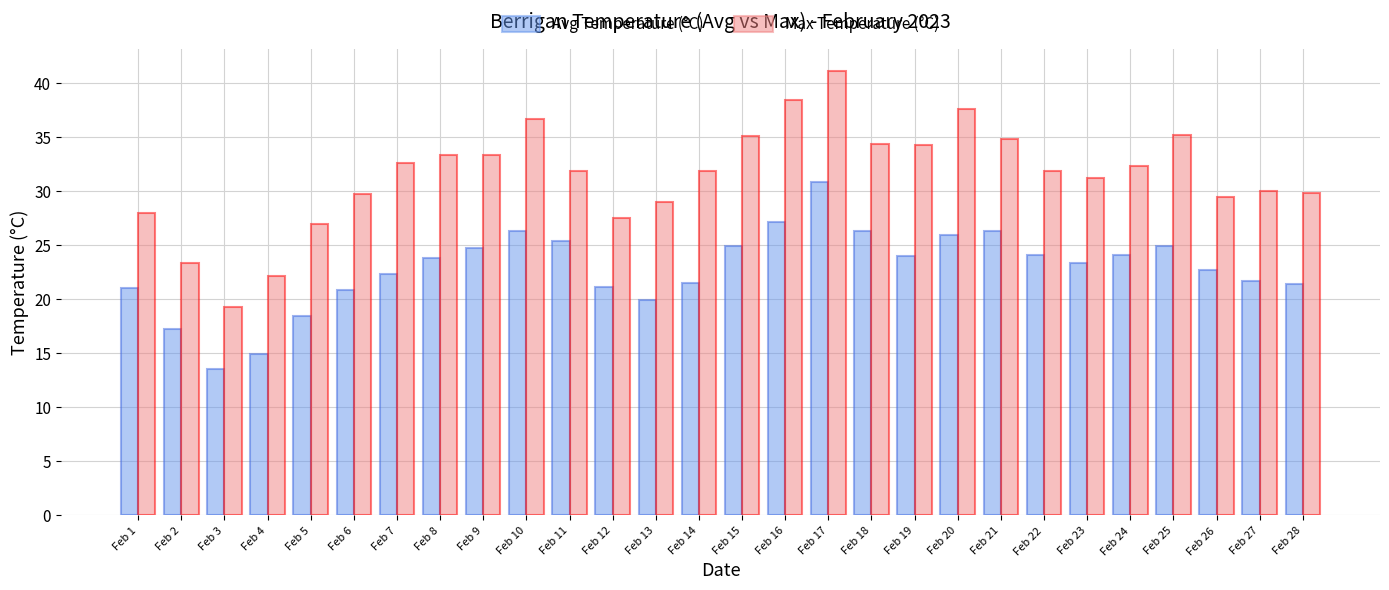

What is the difference between the Max Temperature (°C) values at Feb 18 and Feb 28?

4.5